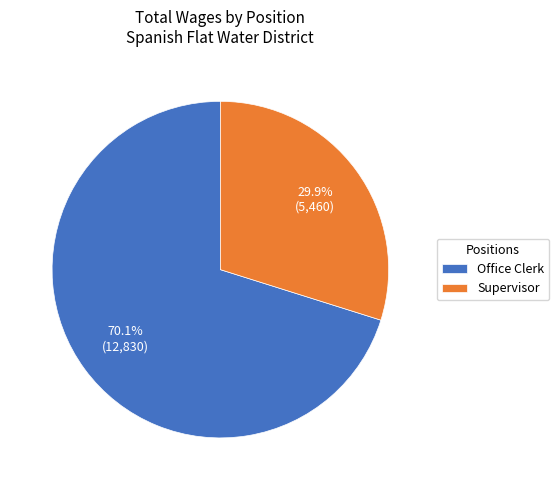

To the nearest percent, what percentage of the pie is Supervisor?

30%